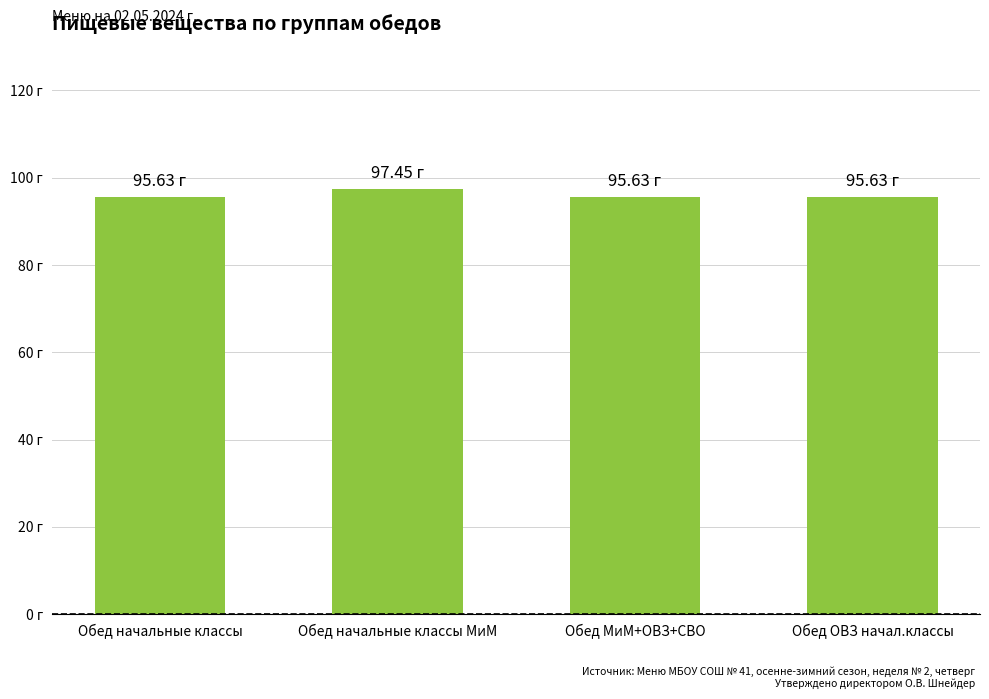

What is the sum of the values at Обед ОВЗ начал.классы and Обед начальные классы?

191.3